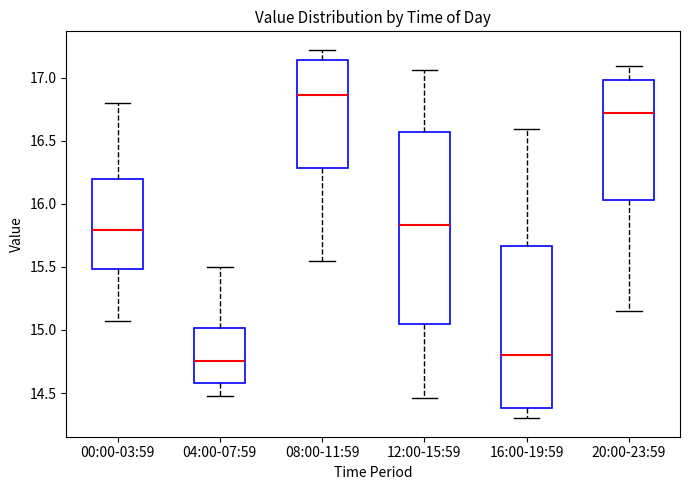

Where is the upper edge of the box for 16:00-19:59 on the y-axis? The values are not printed on the chart, so give them approximately, as read against the axis.

15.65